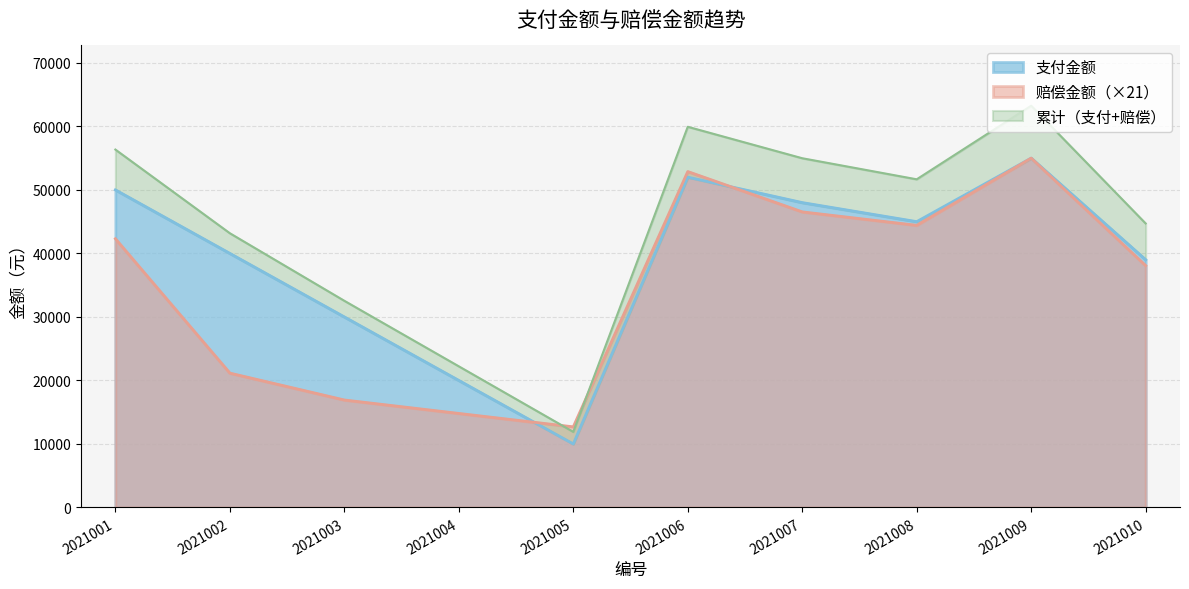

Which series ends up on top after the final intersection of 赔偿金额 and 支付金额?

支付金额